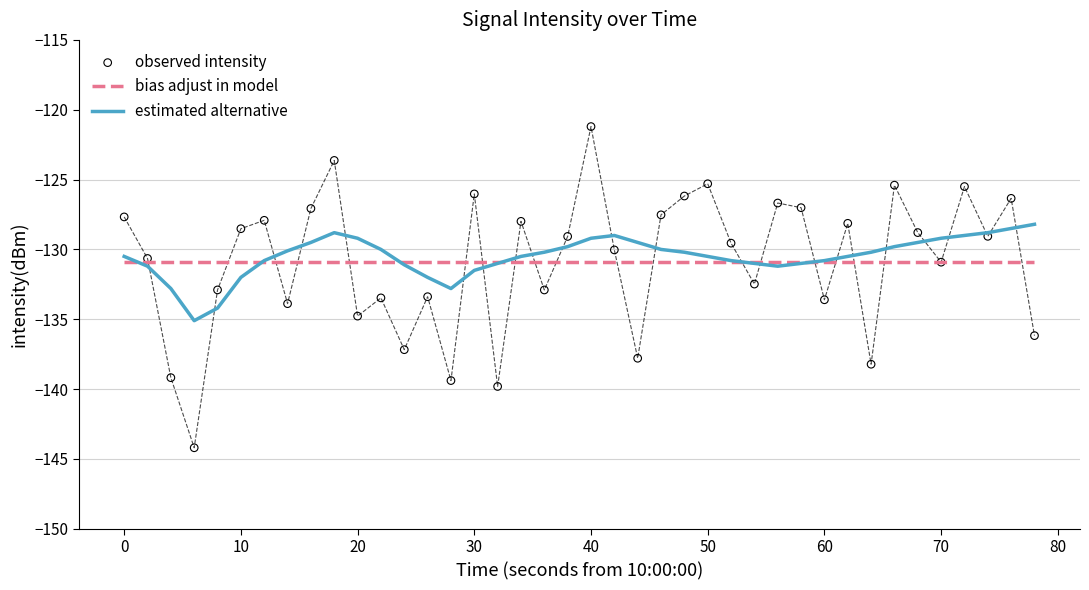

Which series has the largest total across all categories?

estimated alternative